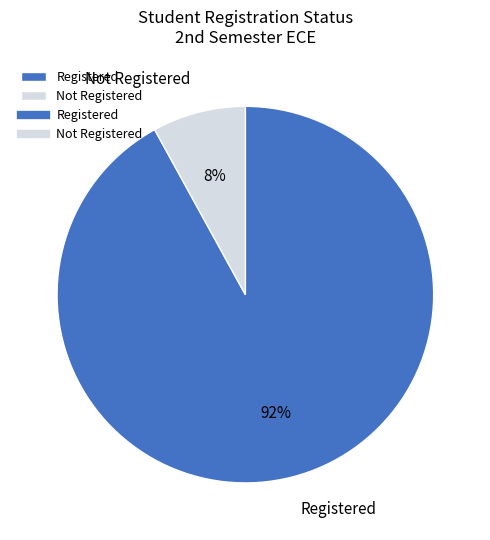

To the nearest percent, what is the average slice percentage?

50%